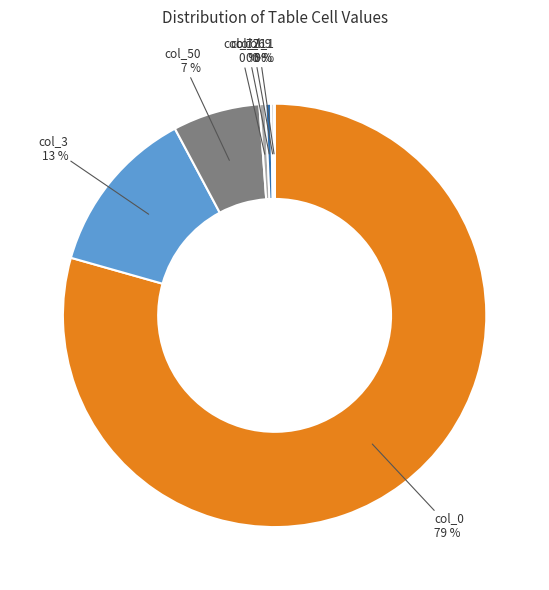

Is it true that col_71 0 % is 8% of the pie?

False